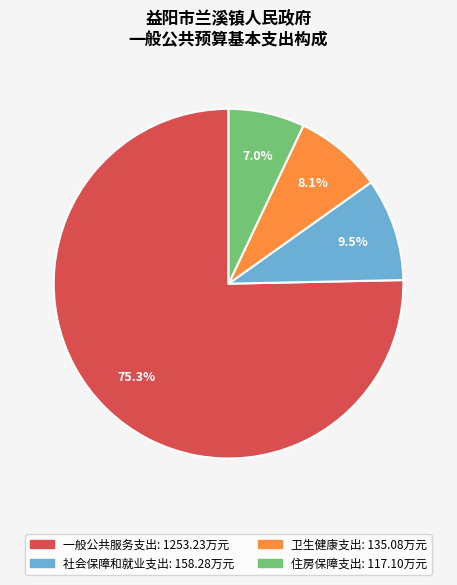

To the nearest percent, what is the difference between the largest and smallest slice percentages?

68%